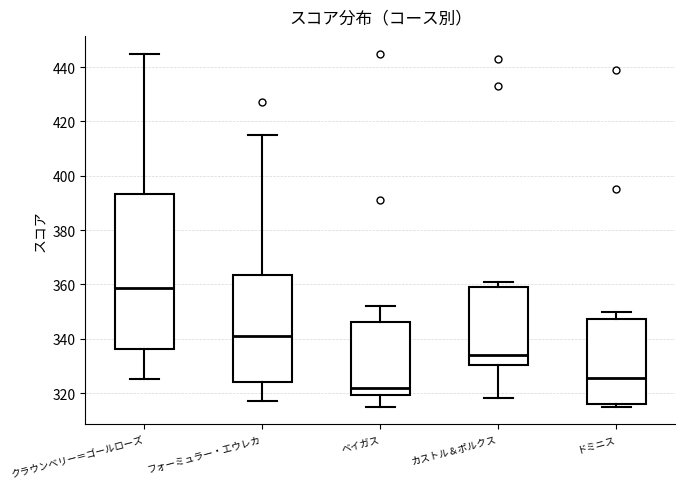

Where is the upper edge of the box for カストル＆ポルクス on the y-axis? The values are not printed on the chart, so give them approximately, as read against the axis.

360